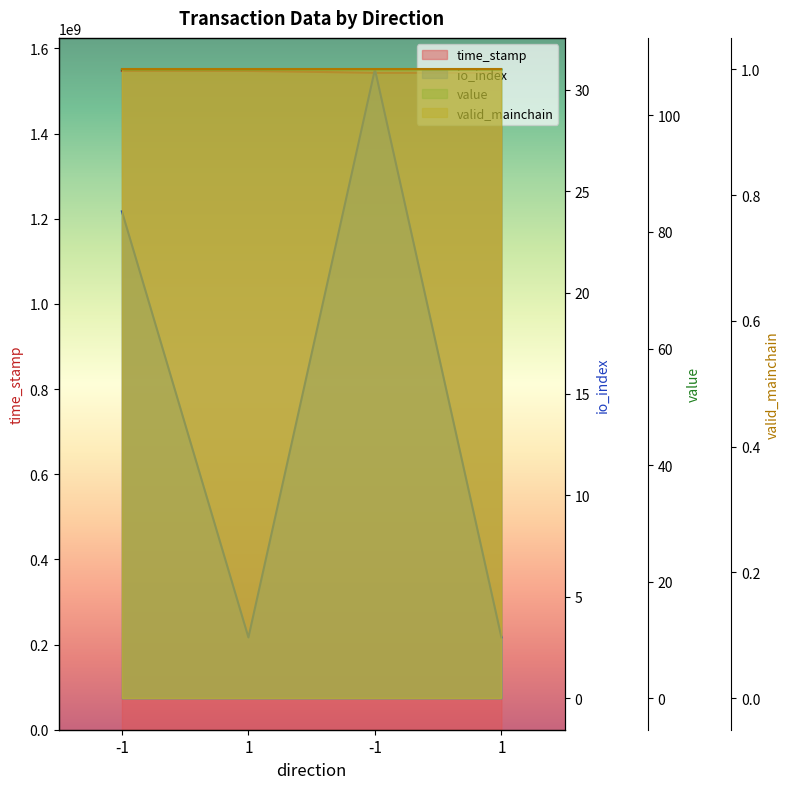

Between -1 and -1, which series saw the biggest shift?

time_stamp